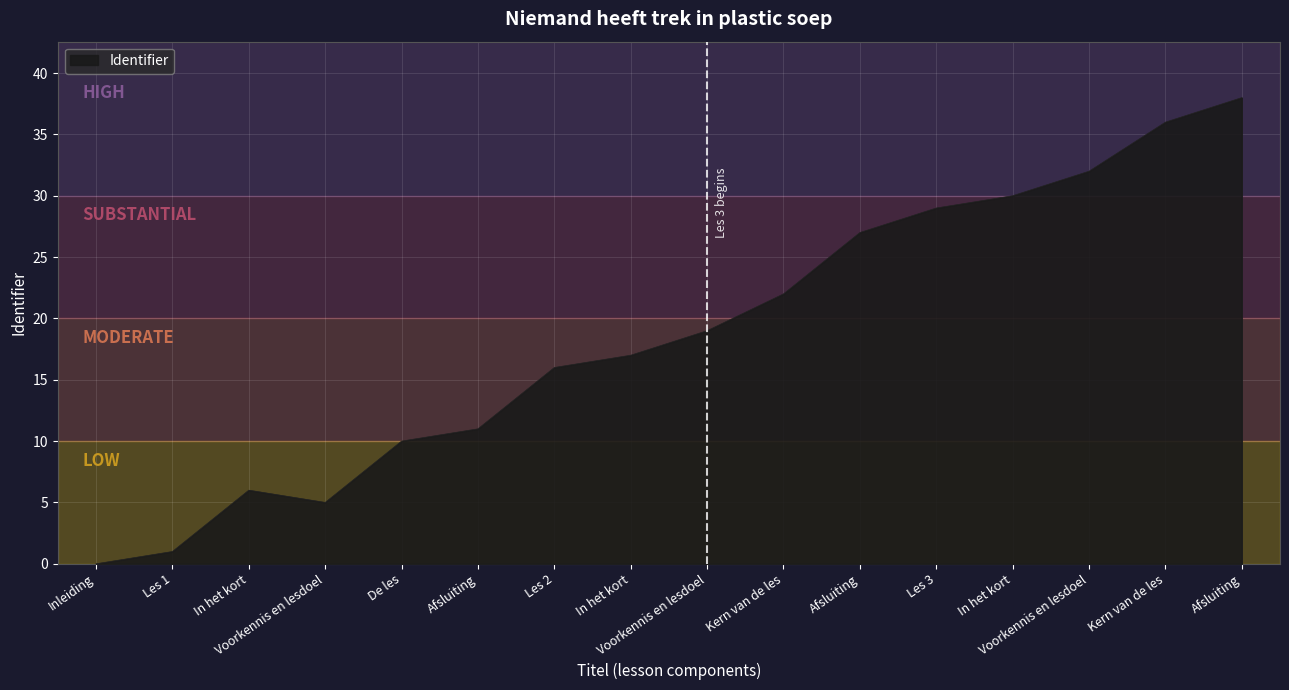

Which category has the highest value across all series?

Afsluiting